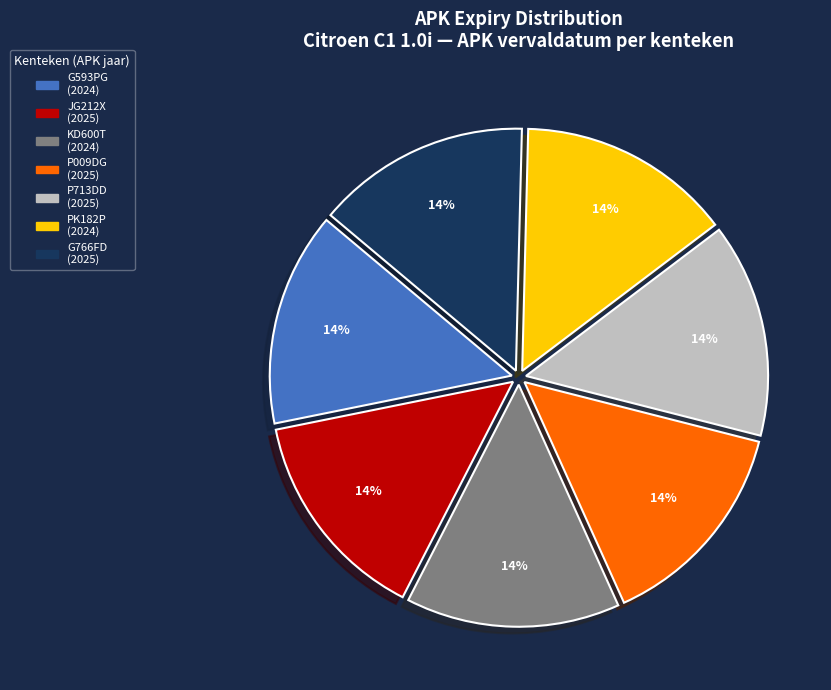

Is it true that P713DD is 14% of the pie?

True